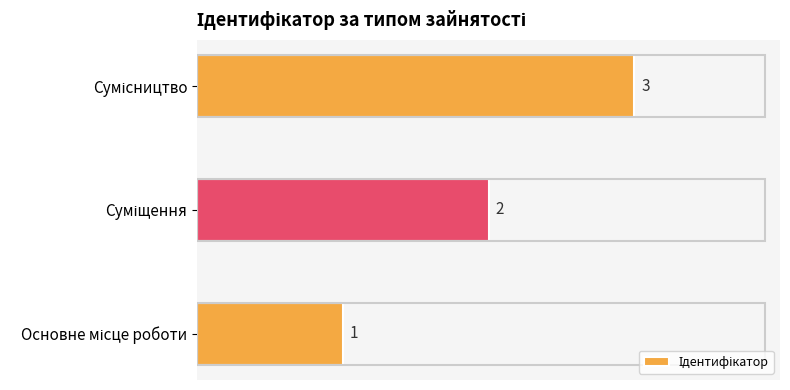

How many data points are less than 2?

1